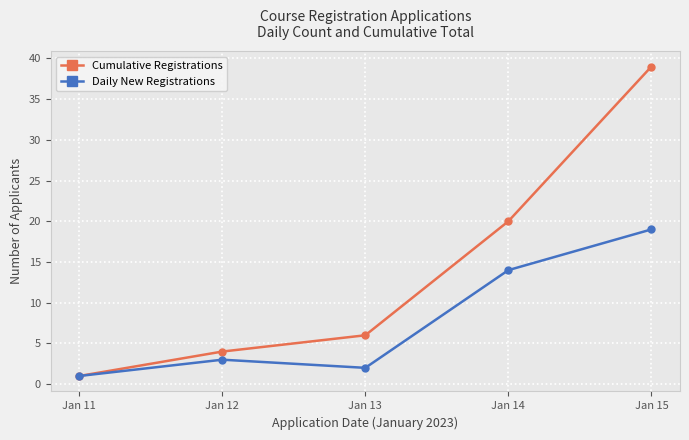

What is the minimum value shown in the chart?

1